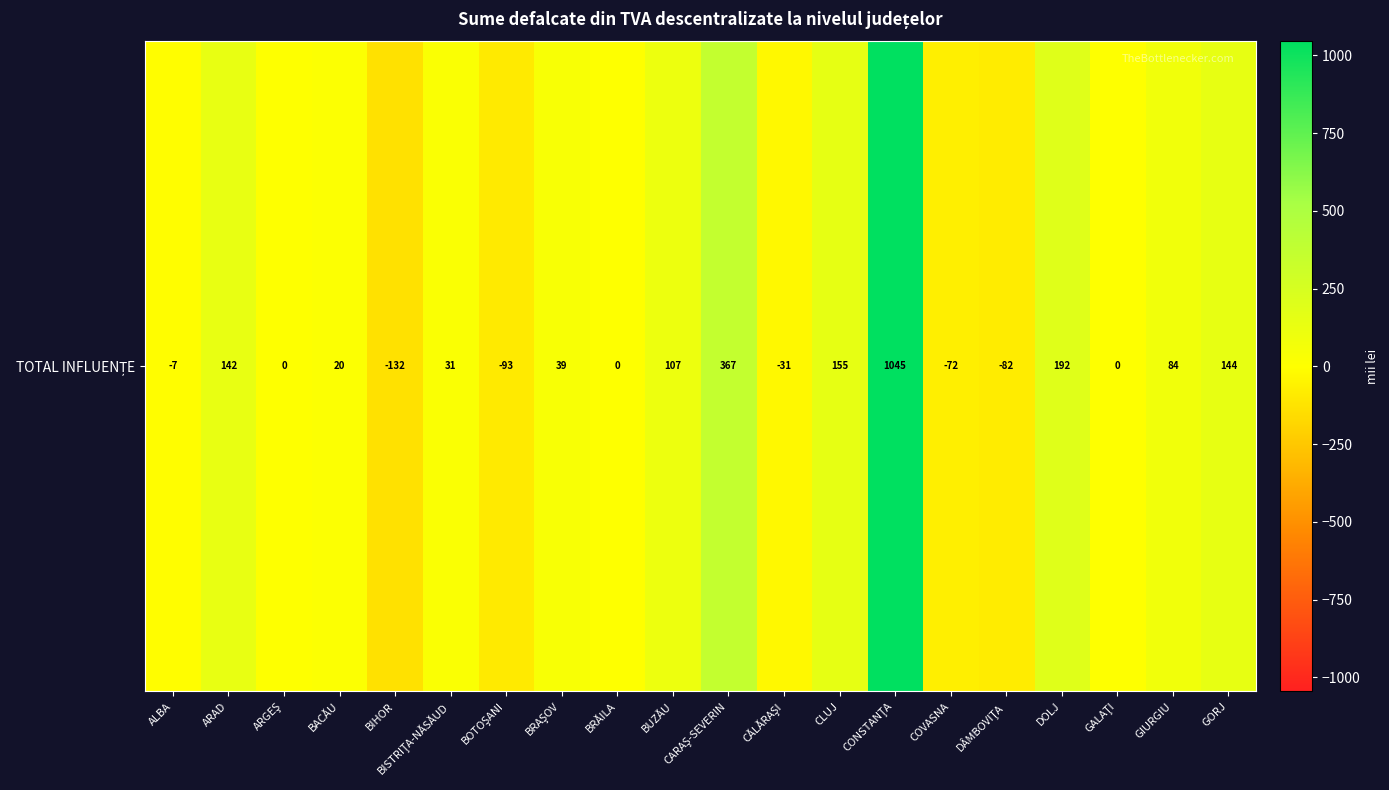

Between BACĂU and CARAŞ-SEVERIN, which is larger?

CARAŞ-SEVERIN